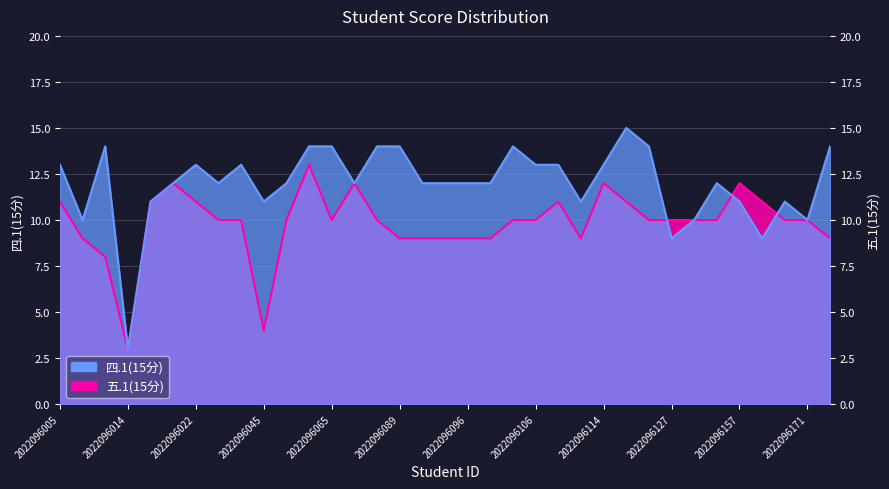

What is the smallest value displayed?

3